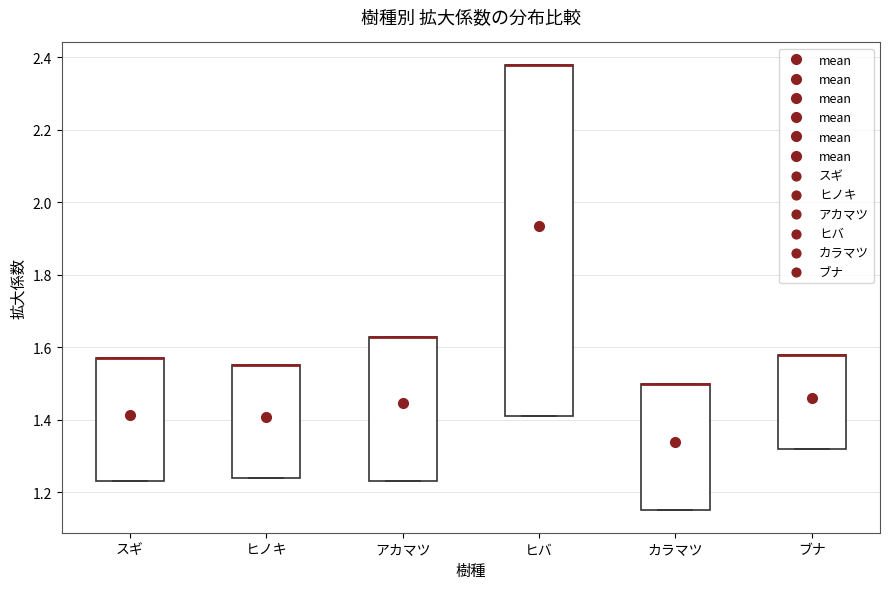

Reading left to right, read every box against the y-axis: the position of its median line, the range the box covers, and the ends of its whiskers. The values are not printed on the chart, so give them approximately, as read against the axis.

スギ: median 1.58 (drawn on the box's upper edge), box 1.24 to 1.58, whiskers 1.24 to 1.58
ヒノキ: median 1.56 (drawn on the box's upper edge), box 1.24 to 1.56, whiskers 1.24 to 1.56
アカマツ: median 1.64 (drawn on the box's upper edge), box 1.24 to 1.64, whiskers 1.24 to 1.64
ヒバ: median 2.38 (drawn on the box's upper edge), box 1.42 to 2.38, whiskers 1.42 to 2.38
カラマツ: median 1.50 (drawn on the box's upper edge), box 1.16 to 1.50, whiskers 1.16 to 1.50
ブナ: median 1.58 (drawn on the box's upper edge), box 1.32 to 1.58, whiskers 1.32 to 1.58